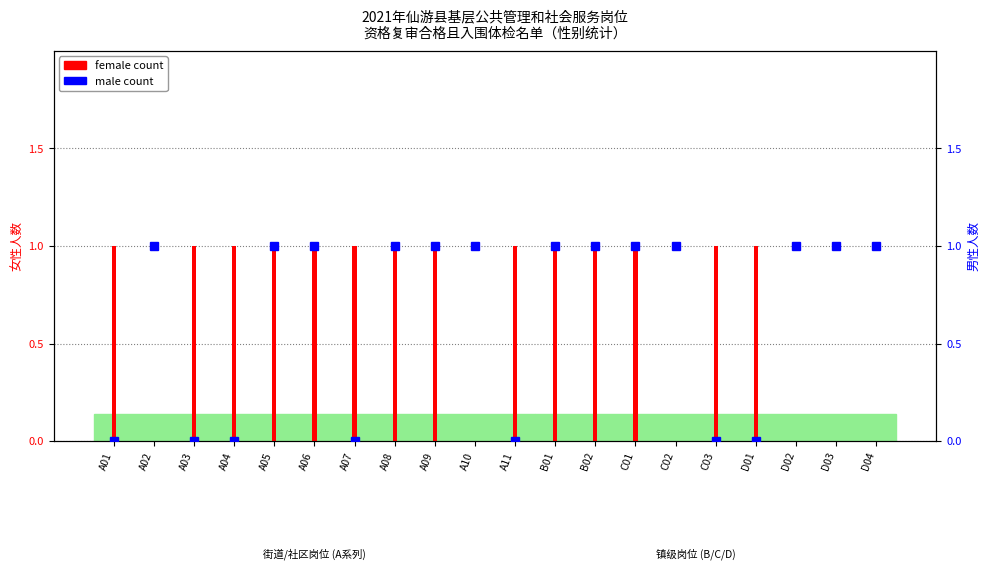

Is it true that male count equals 0 at A04?

True